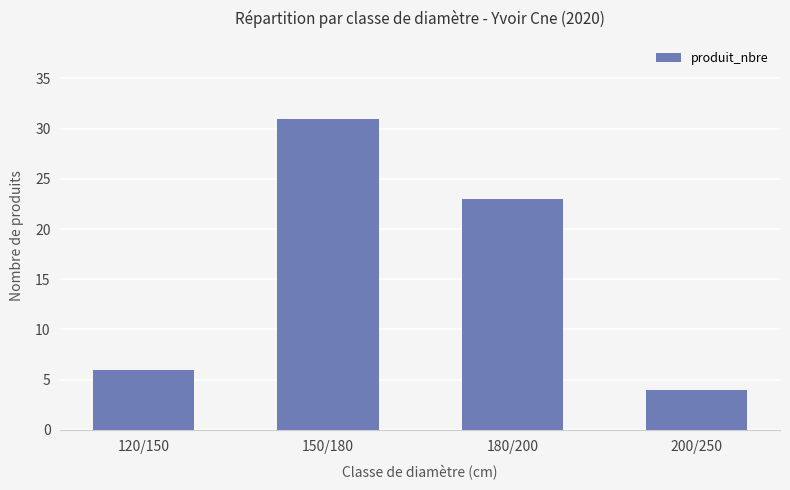

What is the difference between the second highest and minimum values?

19